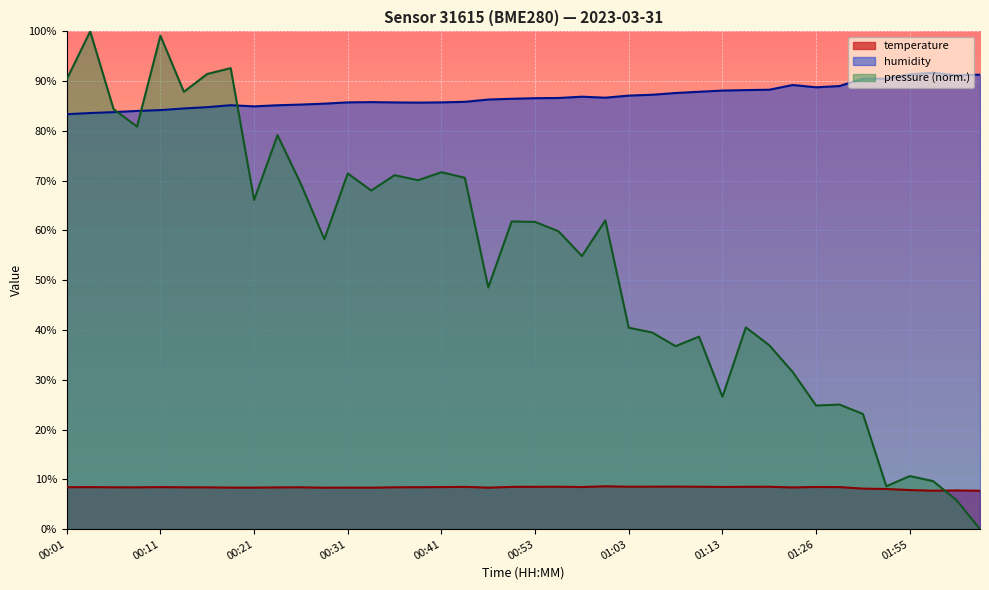

Which series changed the most between 00:06 and 00:14?

humidity